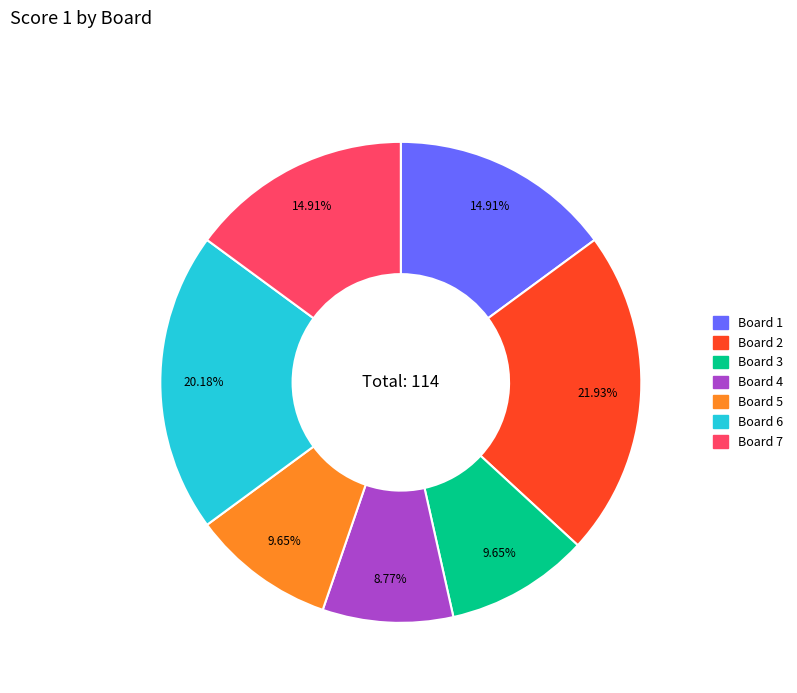

To the nearest percent, what is the difference between the Board 3 and Board 7 slice percentages?

5%